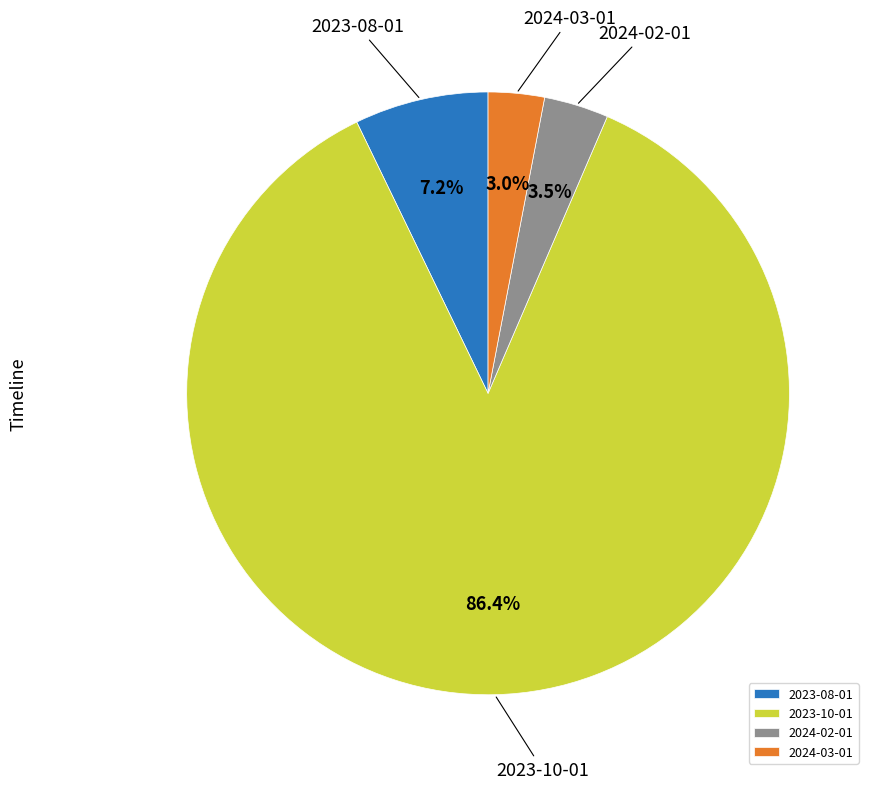

Is it true that 2024-03-01 is 3% of the pie?

True